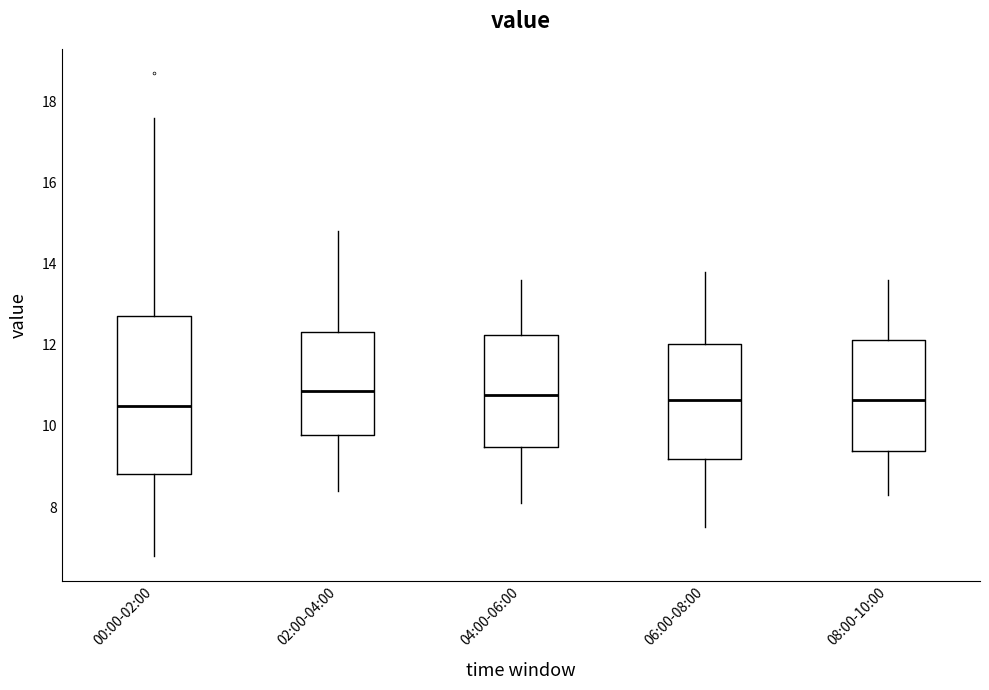

Comparing the boxes themselves (not the whiskers), which one is the tallest?

00:00-02:00